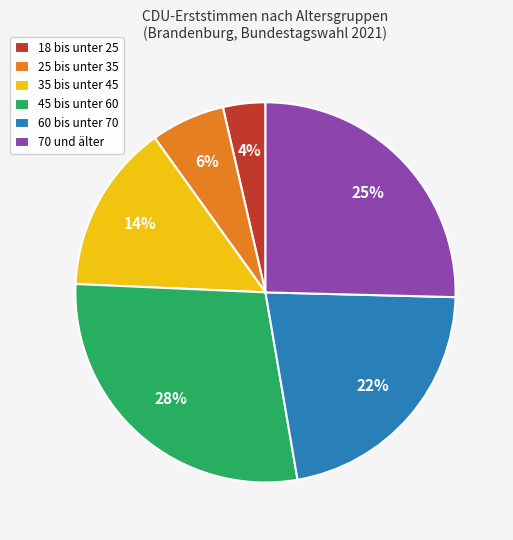

Which has a higher value, 45 bis unter 60 or 18 bis unter 25?

45 bis unter 60